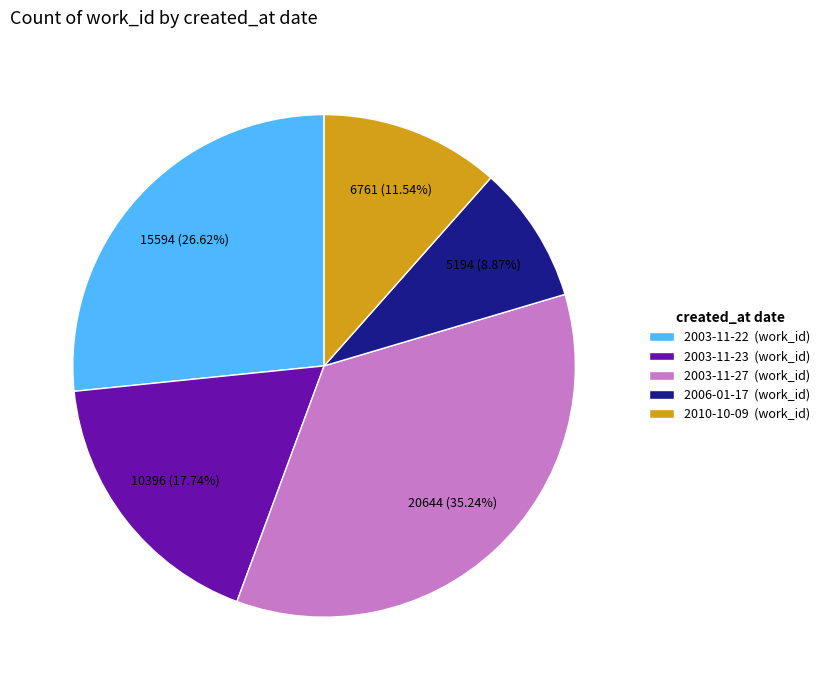

Is there a majority slice in this chart?

No